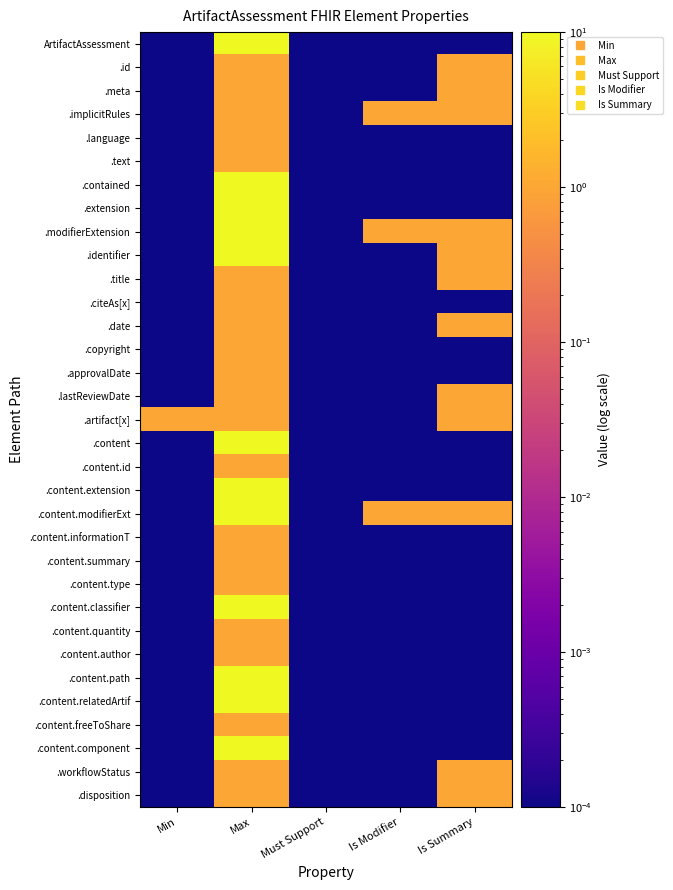

Reading right to left, transcribe all the data shown in this chart.

ArtifactAssessment: Is Summary=0.0	Is Modifier=0.0	Must Support=0.0	Max=10.0	Min=0.0
.id: Is Summary=1.0	Is Modifier=0.0	Must Support=0.0	Max=1.0	Min=0.0
.meta: Is Summary=1.0	Is Modifier=0.0	Must Support=0.0	Max=1.0	Min=0.0
.implicitRules: Is Summary=1.0	Is Modifier=1.0	Must Support=0.0	Max=1.0	Min=0.0
.language: Is Summary=0.0	Is Modifier=0.0	Must Support=0.0	Max=1.0	Min=0.0
.text: Is Summary=0.0	Is Modifier=0.0	Must Support=0.0	Max=1.0	Min=0.0
.contained: Is Summary=0.0	Is Modifier=0.0	Must Support=0.0	Max=10.0	Min=0.0
.extension: Is Summary=0.0	Is Modifier=0.0	Must Support=0.0	Max=10.0	Min=0.0
.modifierExtension: Is Summary=1.0	Is Modifier=1.0	Must Support=0.0	Max=10.0	Min=0.0
.identifier: Is Summary=1.0	Is Modifier=0.0	Must Support=0.0	Max=10.0	Min=0.0
.title: Is Summary=1.0	Is Modifier=0.0	Must Support=0.0	Max=1.0	Min=0.0
.citeAs[x]: Is Summary=0.0	Is Modifier=0.0	Must Support=0.0	Max=1.0	Min=0.0
.date: Is Summary=1.0	Is Modifier=0.0	Must Support=0.0	Max=1.0	Min=0.0
.copyright: Is Summary=0.0	Is Modifier=0.0	Must Support=0.0	Max=1.0	Min=0.0
.approvalDate: Is Summary=0.0	Is Modifier=0.0	Must Support=0.0	Max=1.0	Min=0.0
.lastReviewDate: Is Summary=1.0	Is Modifier=0.0	Must Support=0.0	Max=1.0	Min=0.0
.artifact[x]: Is Summary=1.0	Is Modifier=0.0	Must Support=0.0	Max=1.0	Min=1.0
.content: Is Summary=0.0	Is Modifier=0.0	Must Support=0.0	Max=10.0	Min=0.0
.content.id: Is Summary=0.0	Is Modifier=0.0	Must Support=0.0	Max=1.0	Min=0.0
.content.extension: Is Summary=0.0	Is Modifier=0.0	Must Support=0.0	Max=10.0	Min=0.0
.content.modifierExt: Is Summary=1.0	Is Modifier=1.0	Must Support=0.0	Max=10.0	Min=0.0
.content.informationT: Is Summary=0.0	Is Modifier=0.0	Must Support=0.0	Max=1.0	Min=0.0
.content.summary: Is Summary=0.0	Is Modifier=0.0	Must Support=0.0	Max=1.0	Min=0.0
.content.type: Is Summary=0.0	Is Modifier=0.0	Must Support=0.0	Max=1.0	Min=0.0
.content.classifier: Is Summary=0.0	Is Modifier=0.0	Must Support=0.0	Max=10.0	Min=0.0
.content.quantity: Is Summary=0.0	Is Modifier=0.0	Must Support=0.0	Max=1.0	Min=0.0
.content.author: Is Summary=0.0	Is Modifier=0.0	Must Support=0.0	Max=1.0	Min=0.0
.content.path: Is Summary=0.0	Is Modifier=0.0	Must Support=0.0	Max=10.0	Min=0.0
.content.relatedArtif: Is Summary=0.0	Is Modifier=0.0	Must Support=0.0	Max=10.0	Min=0.0
.content.freeToShare: Is Summary=0.0	Is Modifier=0.0	Must Support=0.0	Max=1.0	Min=0.0
.content.component: Is Summary=0.0	Is Modifier=0.0	Must Support=0.0	Max=10.0	Min=0.0
.workflowStatus: Is Summary=1.0	Is Modifier=0.0	Must Support=0.0	Max=1.0	Min=0.0
.disposition: Is Summary=1.0	Is Modifier=0.0	Must Support=0.0	Max=1.0	Min=0.0